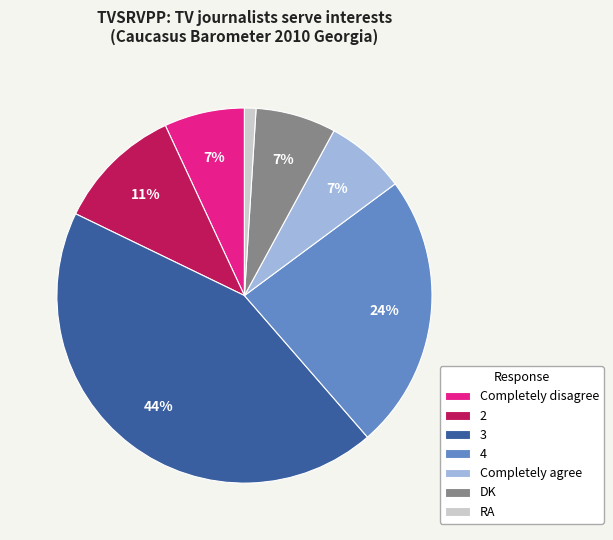

How many segments does this pie chart have?

7